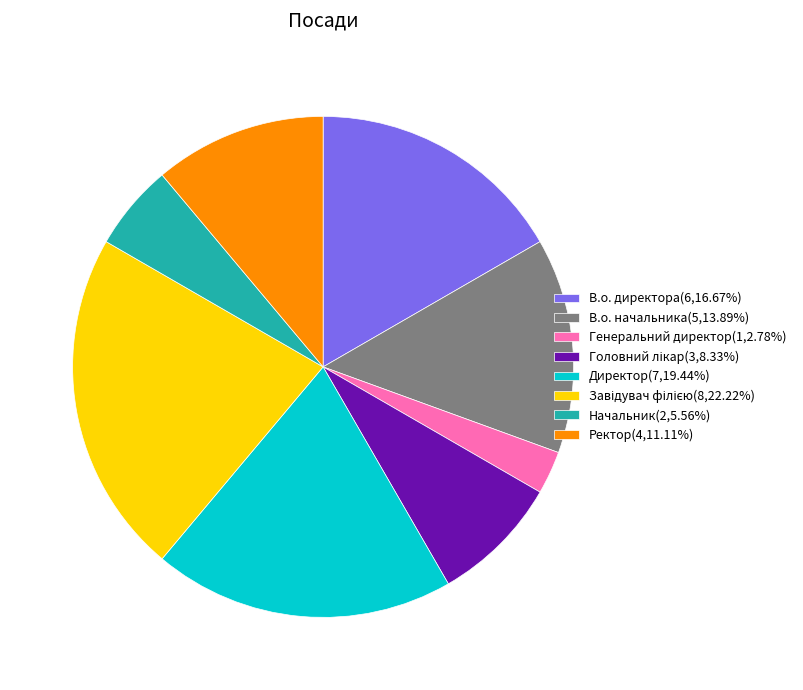

Is there a majority slice in this chart?

No